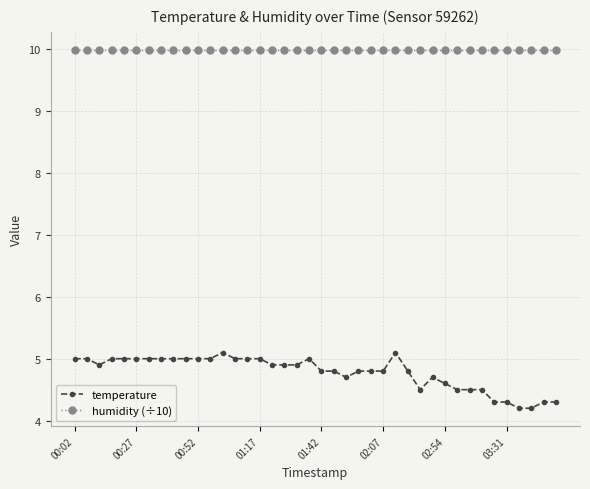

True or false: temperature and humidity (÷10) cross at least once.

False